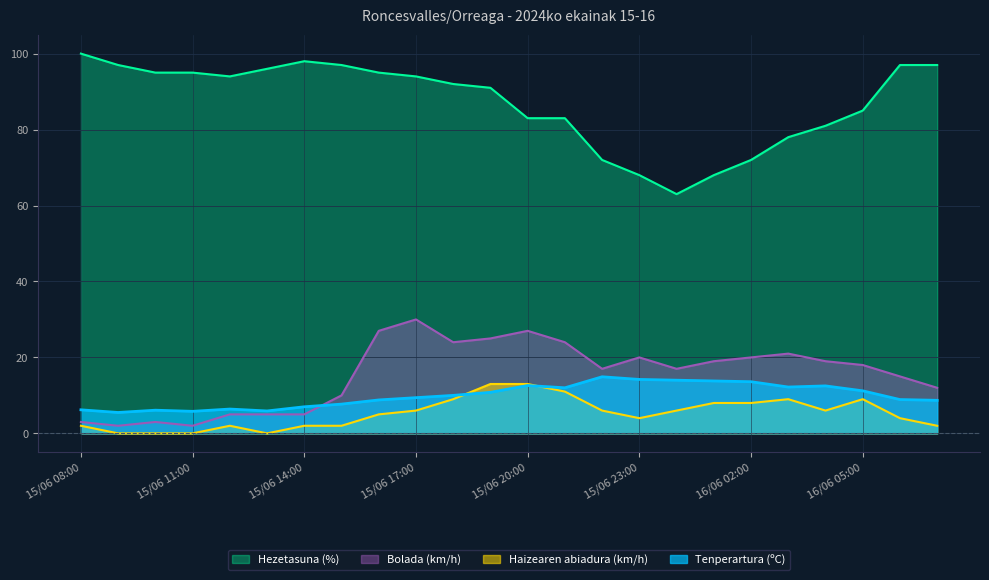

At which category does Bolada (km/h) reach its first local valley?

15/06 09:00